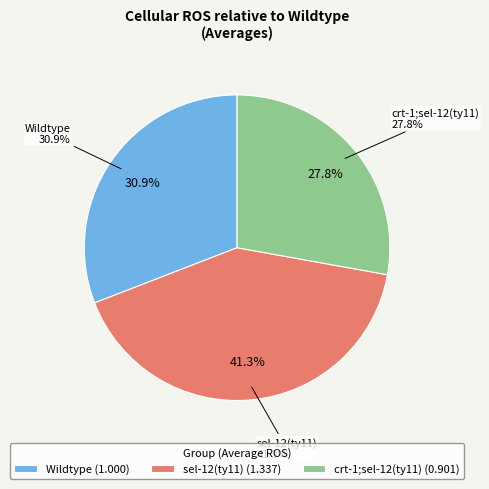

What percentage is the crt-1;sel-12(ty11) slice, to the nearest percent?

28%